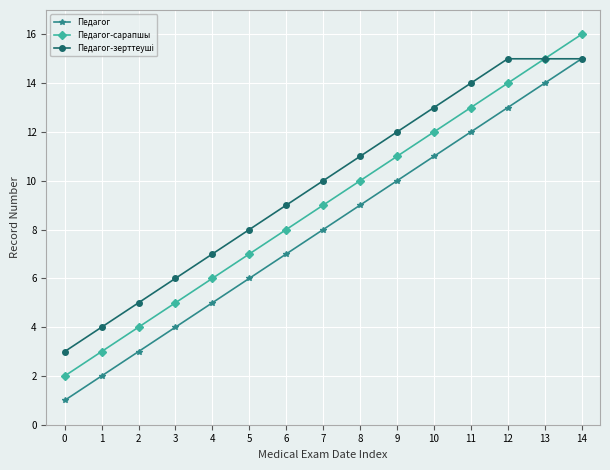

The value of Педагог-сарапшы at 0 is 2. True or false?

True